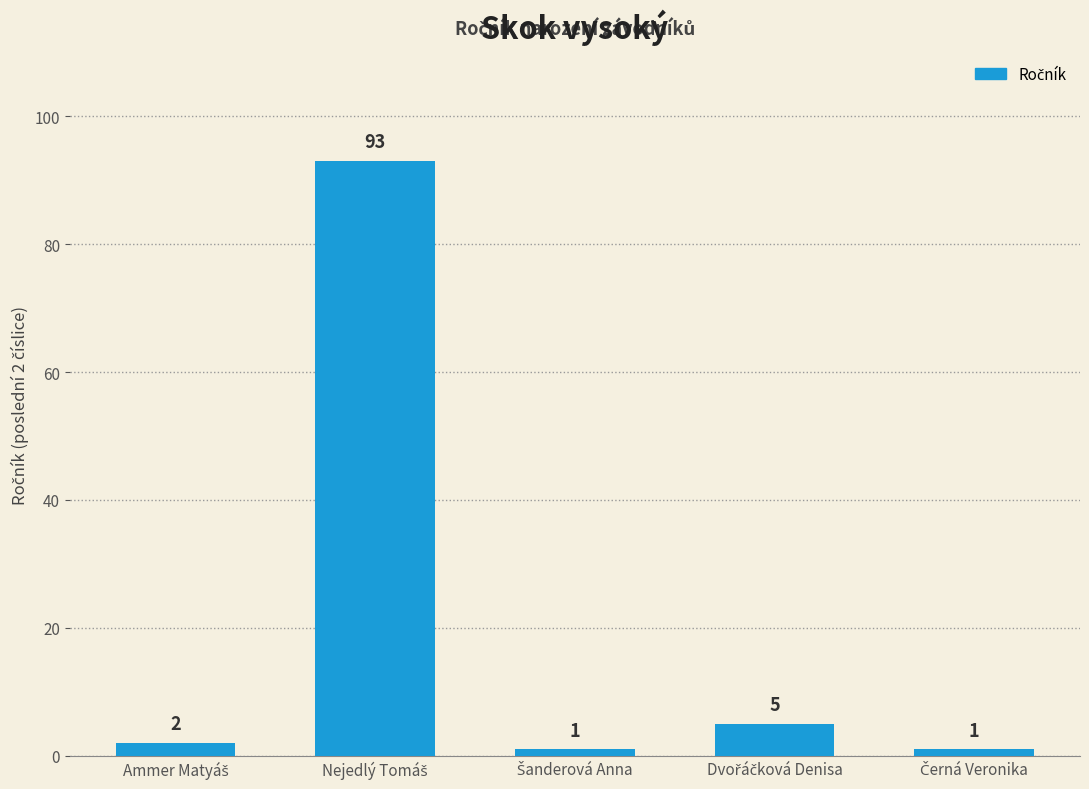

Reading left to right, what are all the values shown in this chart?

2	93	1	5	1